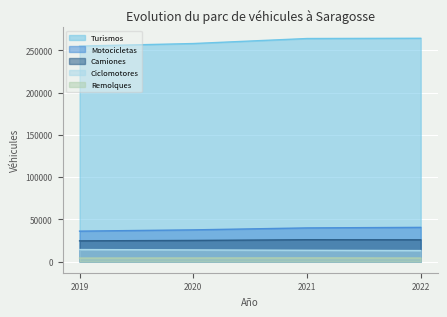

The value of Camiones at 2018 is 7436. True or false?

False